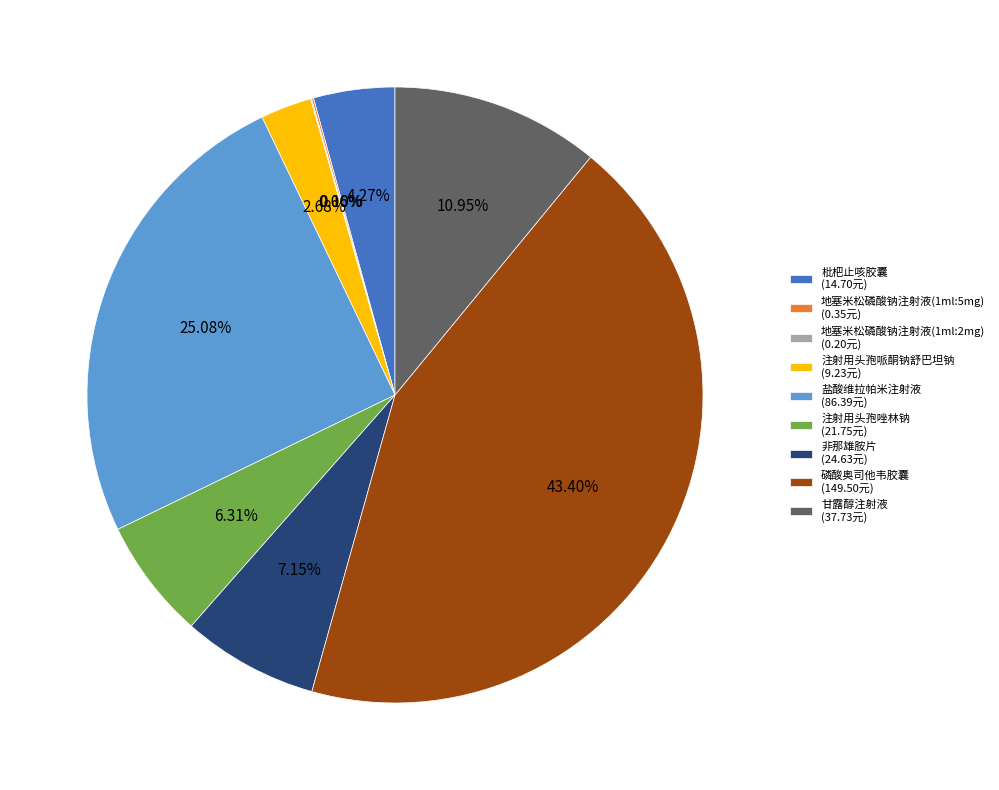

To the nearest percent, what is the average slice percentage?

11%